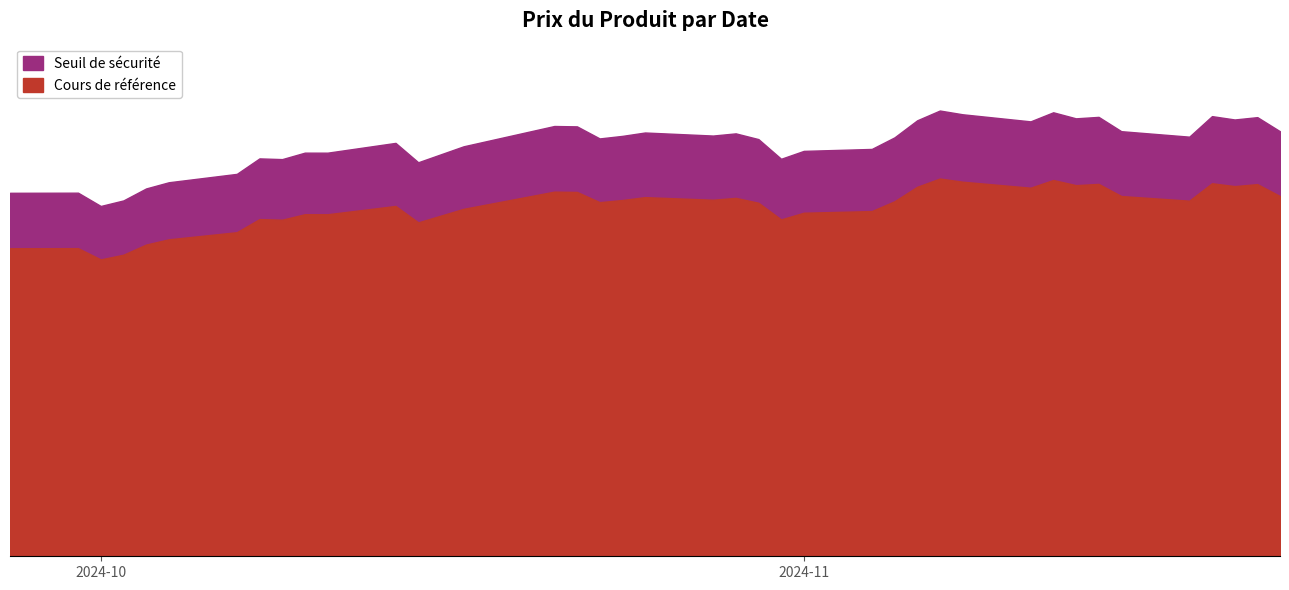

At which label does Cours de référence reach its minimum?

2024-10-01